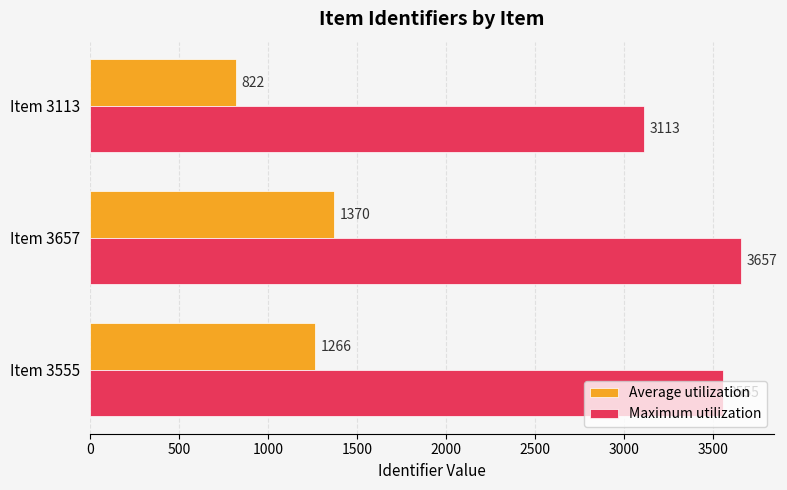

At which label is Average utilization closest to 1096?

Item 3555